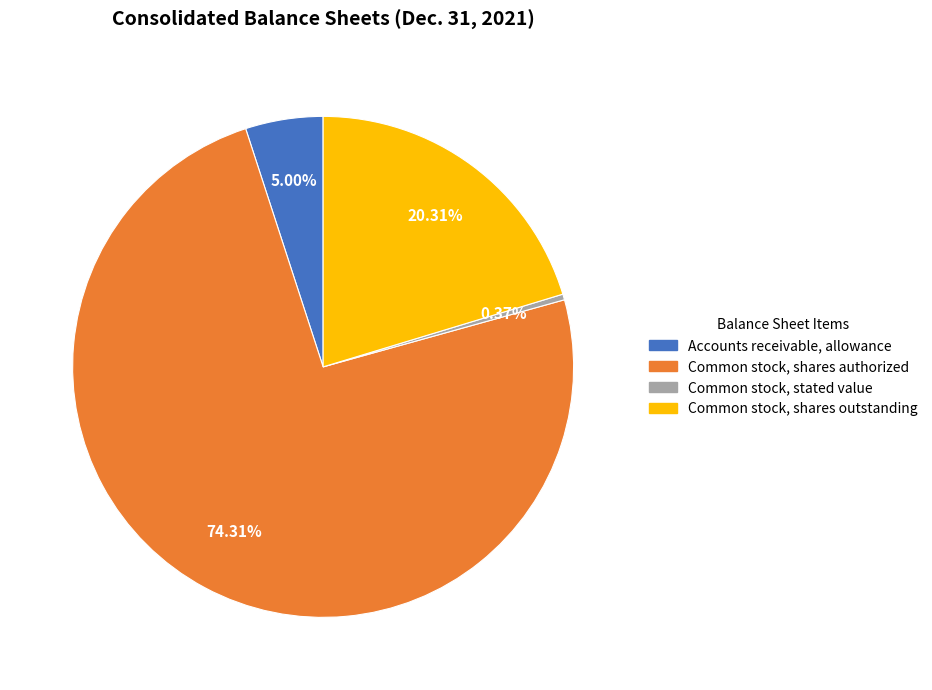

Which slice represents more than half of the pie?

Common stock, shares authorized